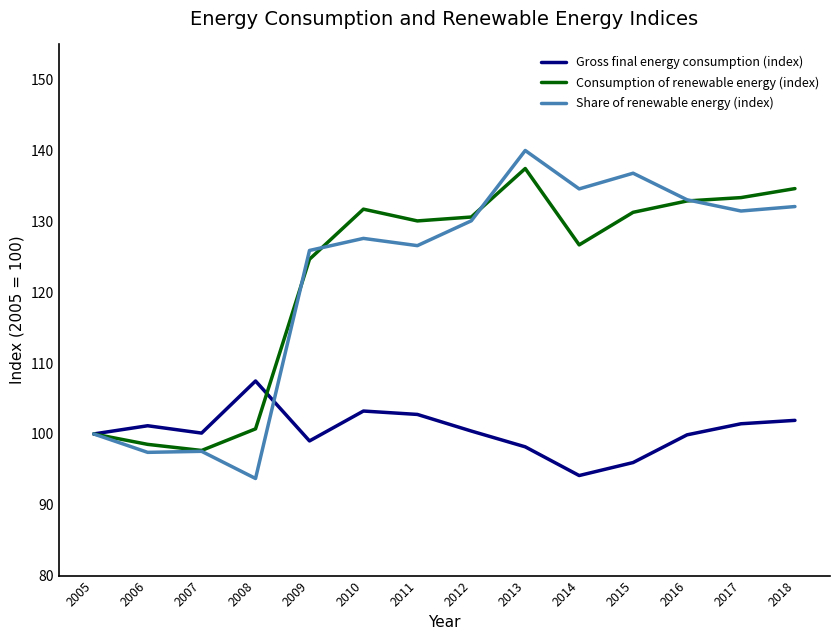

Which series has the largest range (max minus min)?

Share of renewable energy (index)